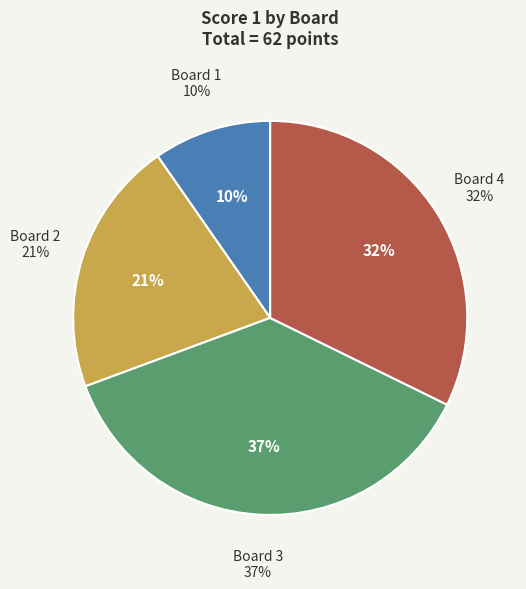

Between Board 1 and Board 4, which is larger?

Board 4